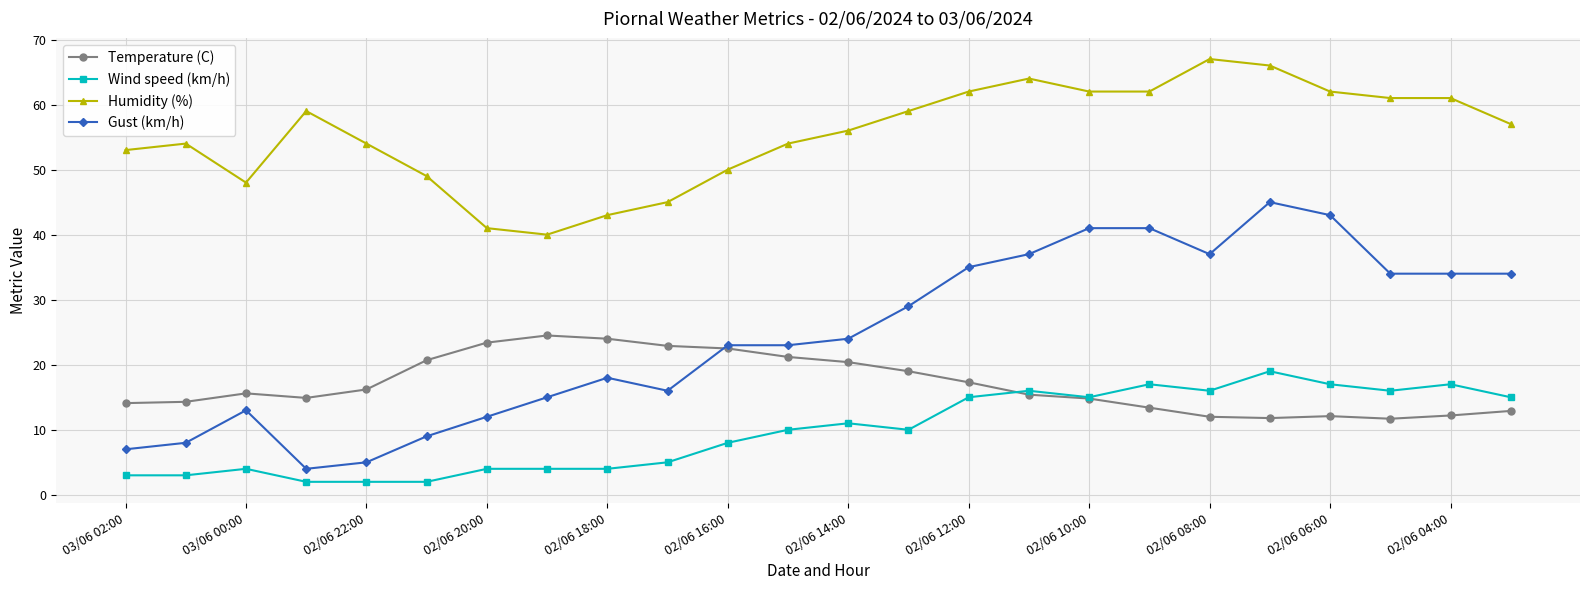

Which series ends up on top after the final intersection of Wind speed (km/h) and Temperature (C)?

Wind speed (km/h)